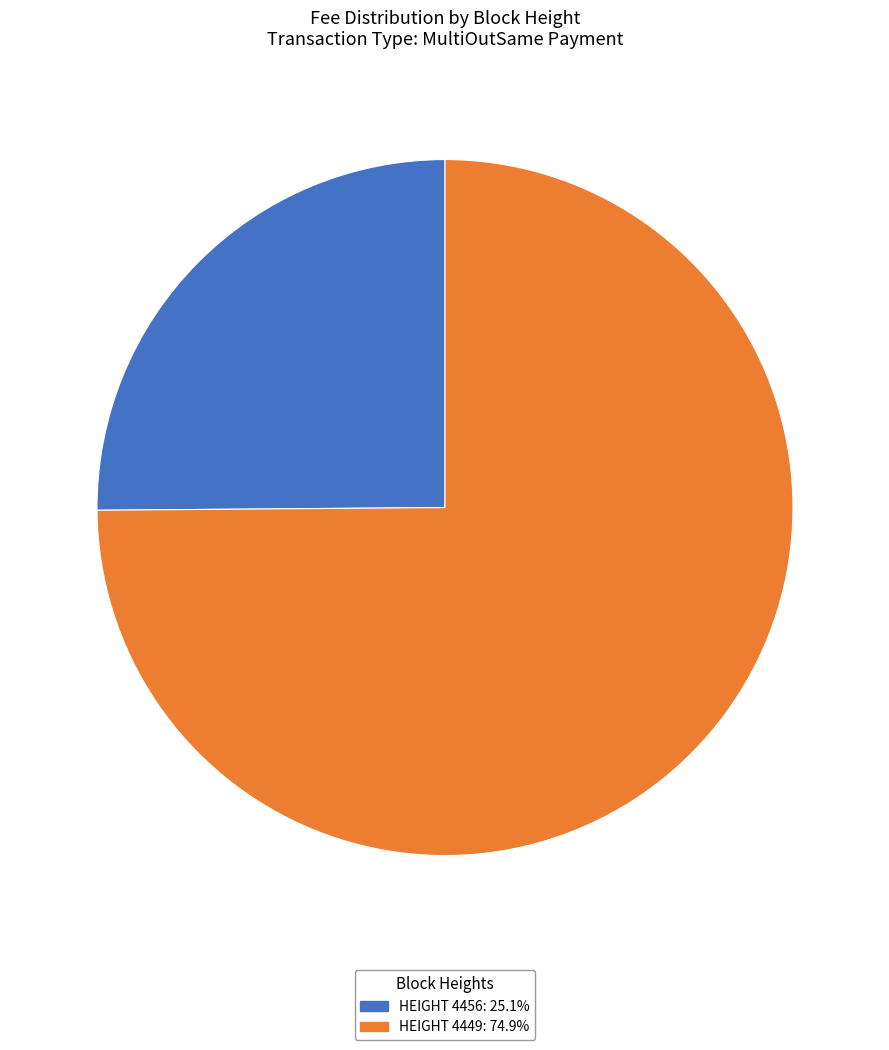

Approximately how many times larger is the value at HEIGHT 4456: 25.1% compared to HEIGHT 4449: 74.9%?

0.3